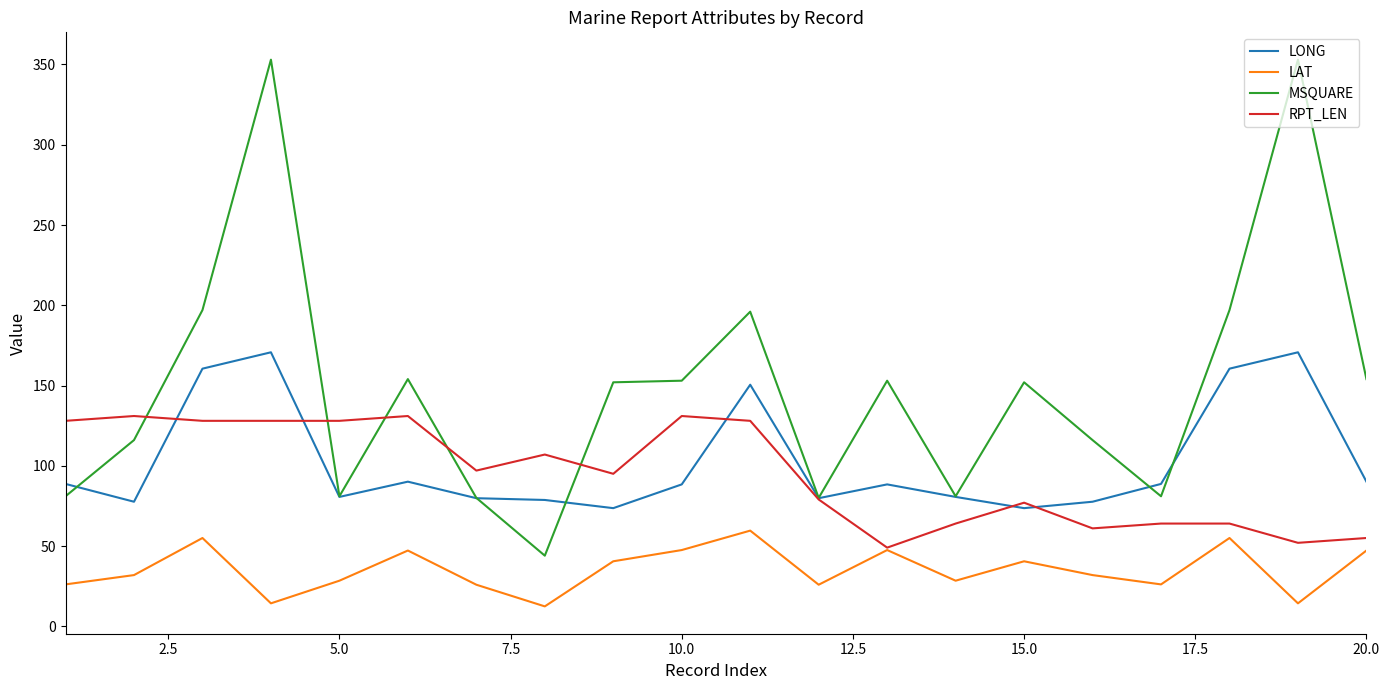

Which series has the widest spread of values?

MSQUARE